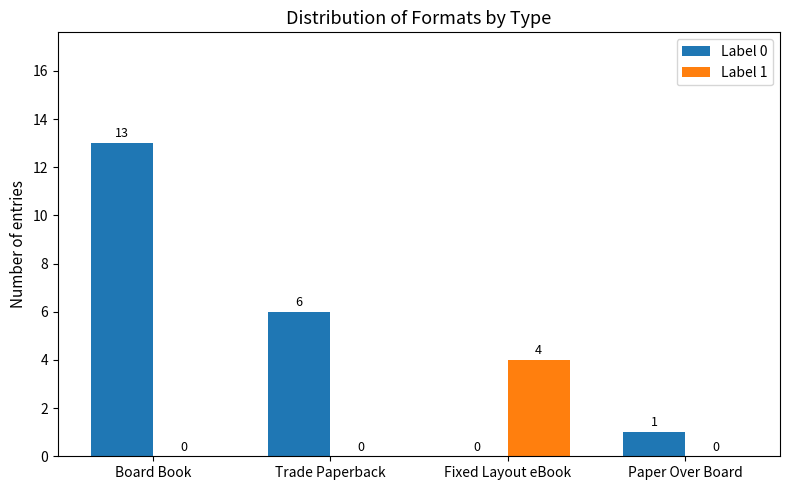

Which label corresponds to the largest value in the chart?

Board Book